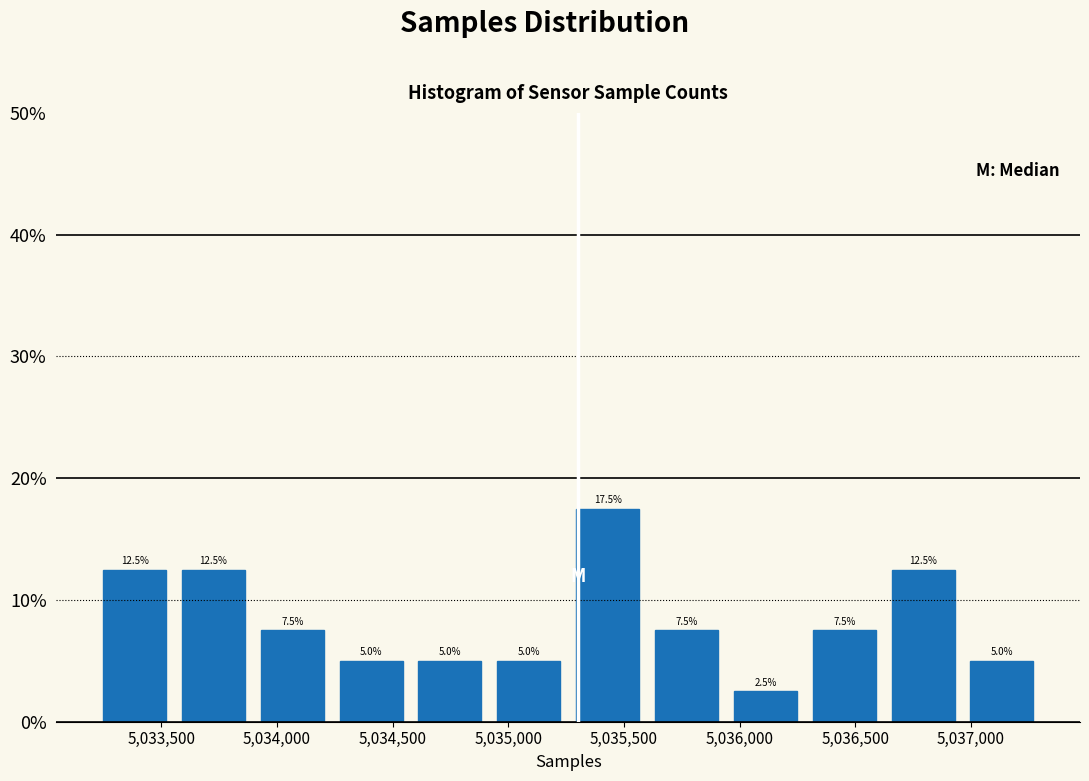

How tall is the bar that spans 5036300 to 5036600 on the x-axis? The bar edges are not printed on the chart, so give them approximately, as read against the axis.

7.5